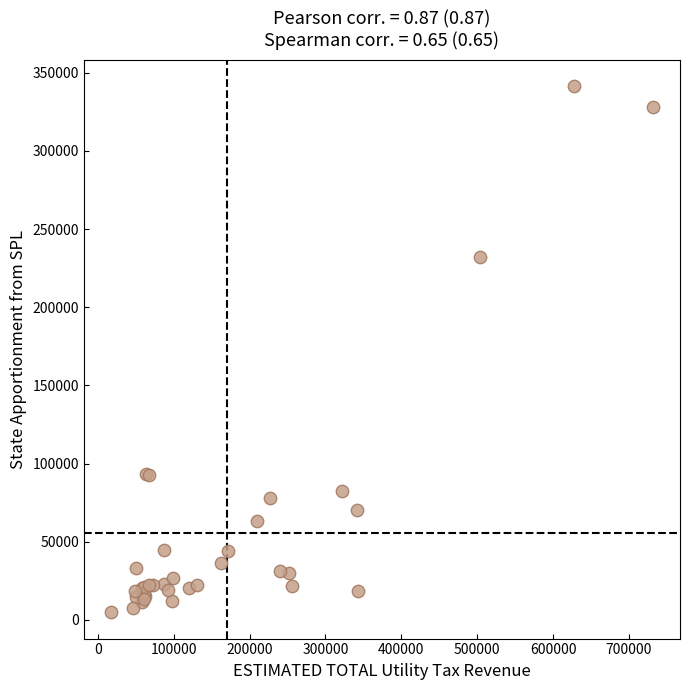

What Y value in the scatter plot is closest to 173179?

231910.5